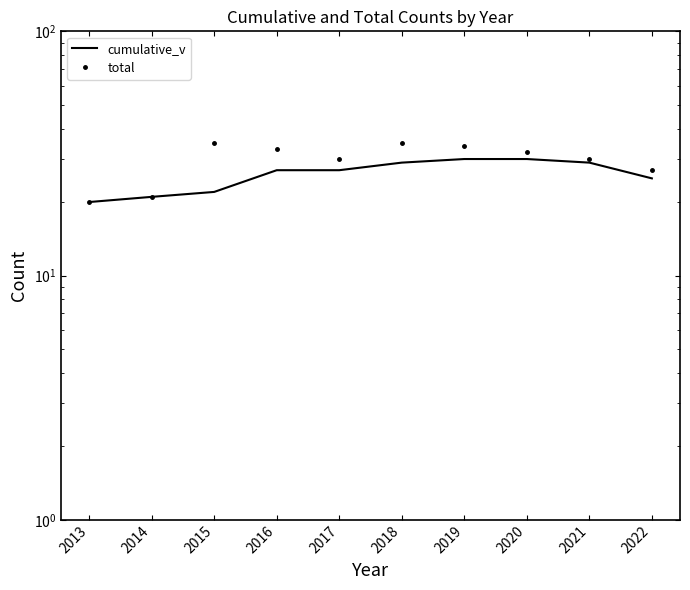

True or false: cumulative_v and total intersect in this chart.

False